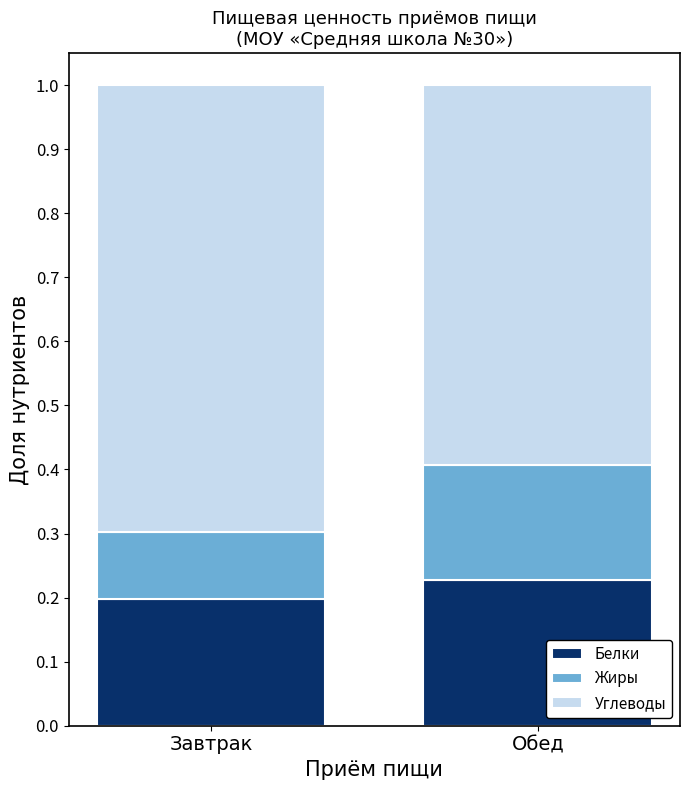

Are the bars grouped side by side (vs. stacked)?

No